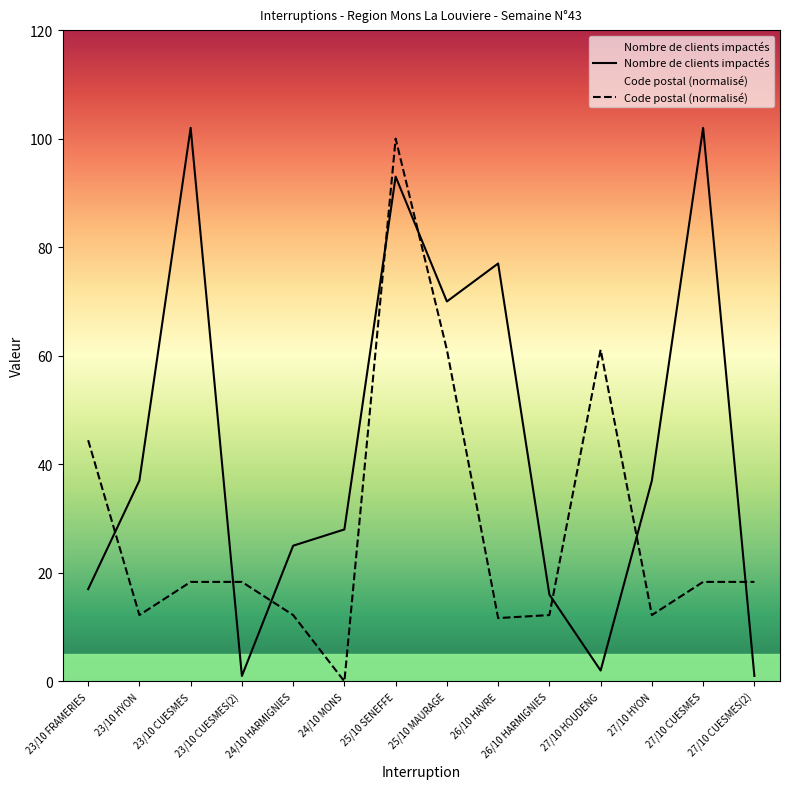

What is the difference between the maximum and second lowest values in the Code postal series?

88.3